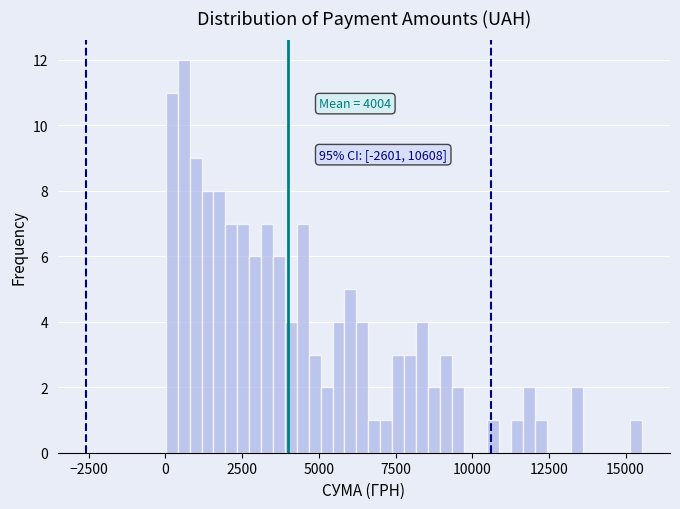

Around what value on the x-axis is the tallest bar? Give the approximate position of its centre, as read against the axis.

500